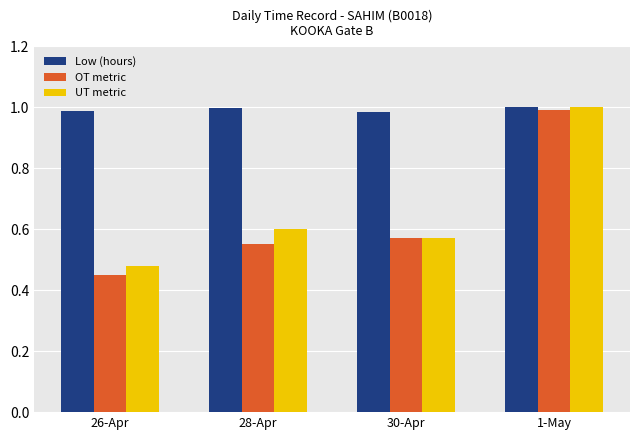

True or false: OT metric has a value of 1.0 at 1-May.

True